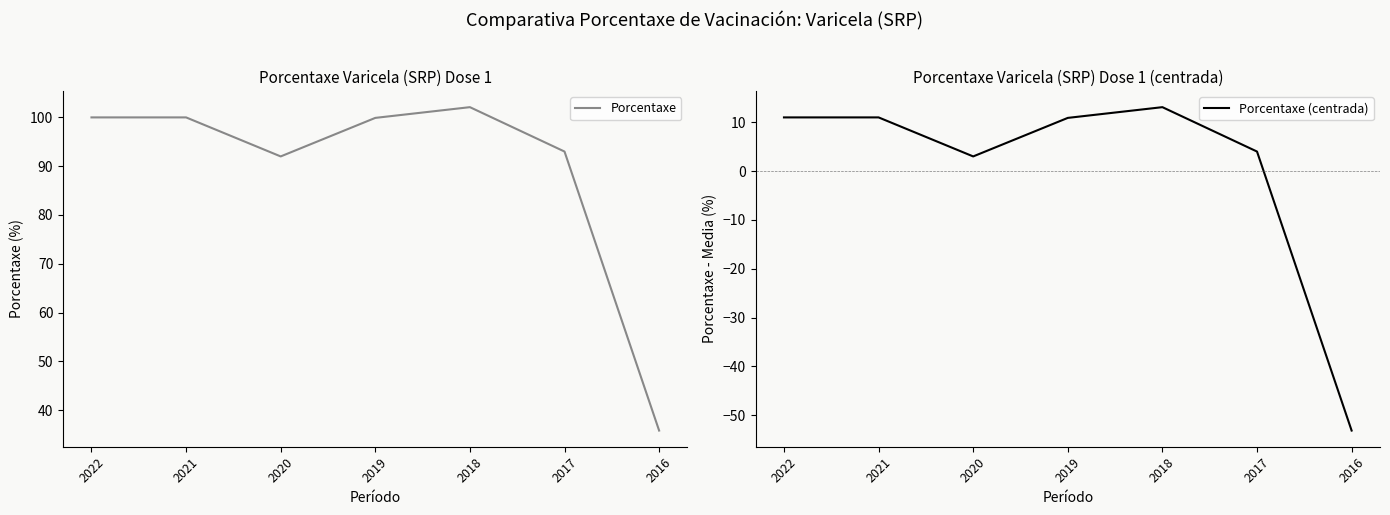

Reading left to right, what are all the values shown in this chart?

Porcentaxe: 2022=100.0	2021=100.0	2020=92.0	2019=99.9	2018=102.1	2017=93.0	2016=35.8
Porcentaxe (centrada): 2022=11.0	2021=11.0	2020=3.0	2019=10.9	2018=13.1	2017=4.0	2016=-53.2